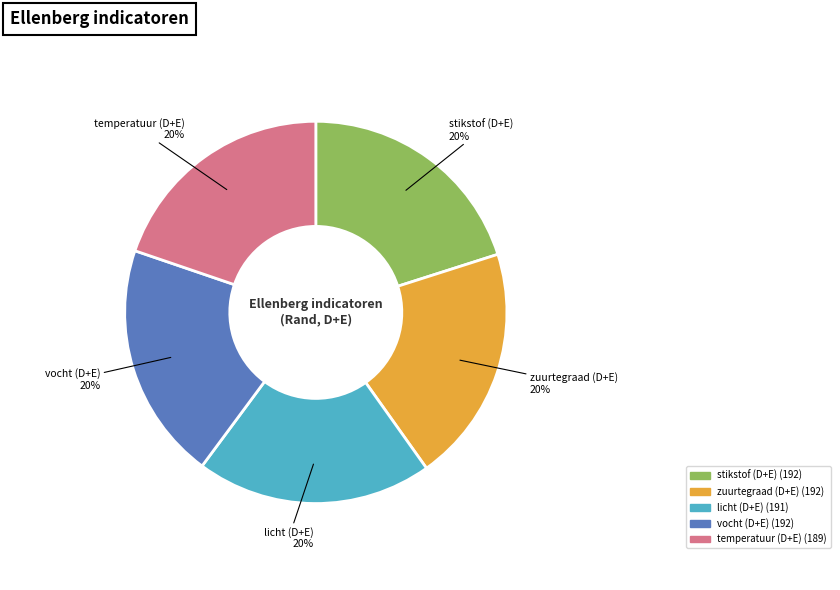

How many slices are in this pie chart?

5